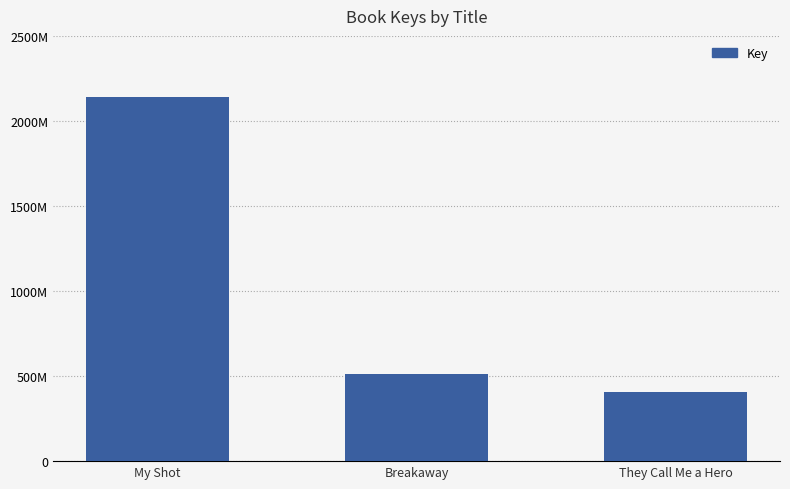

What is the approximate value at My Shot?

2141391592